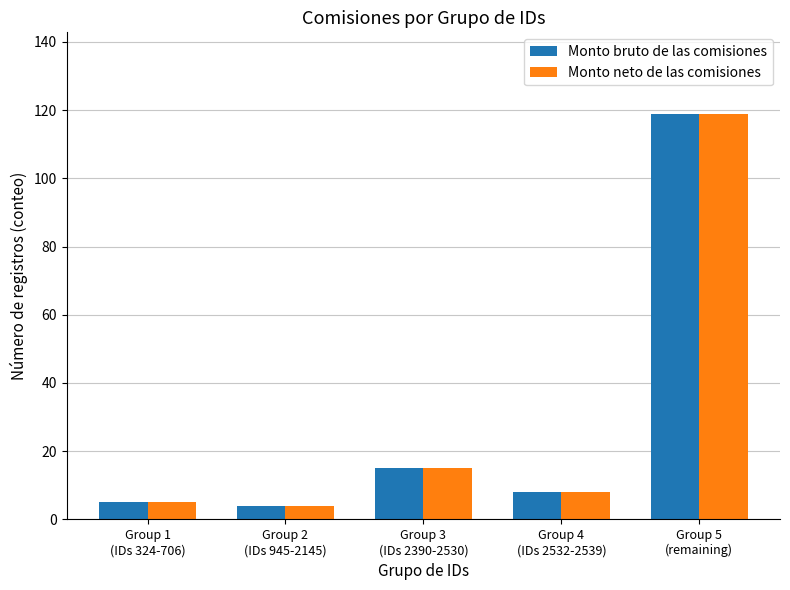

How many groups of bars are there?

5